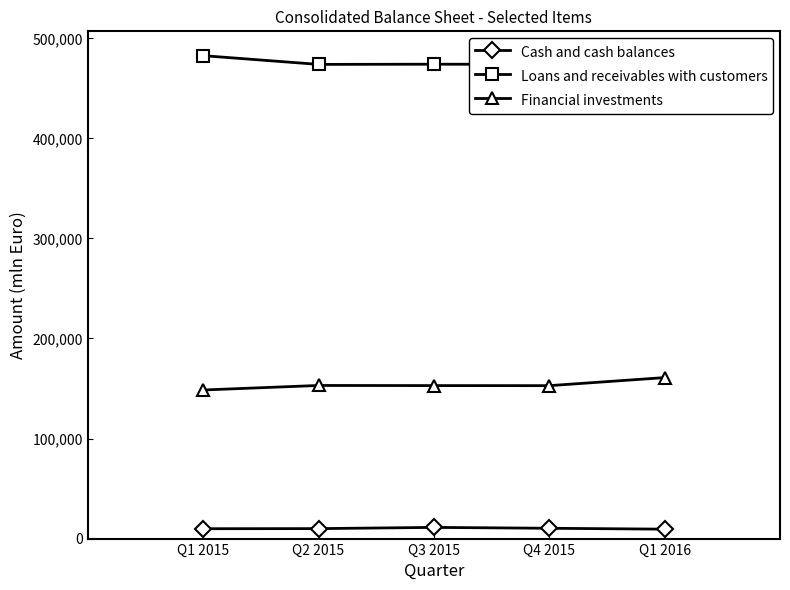

Is it true that Loans and receivables with customers equals 482658.2 at Q1 2015?

True